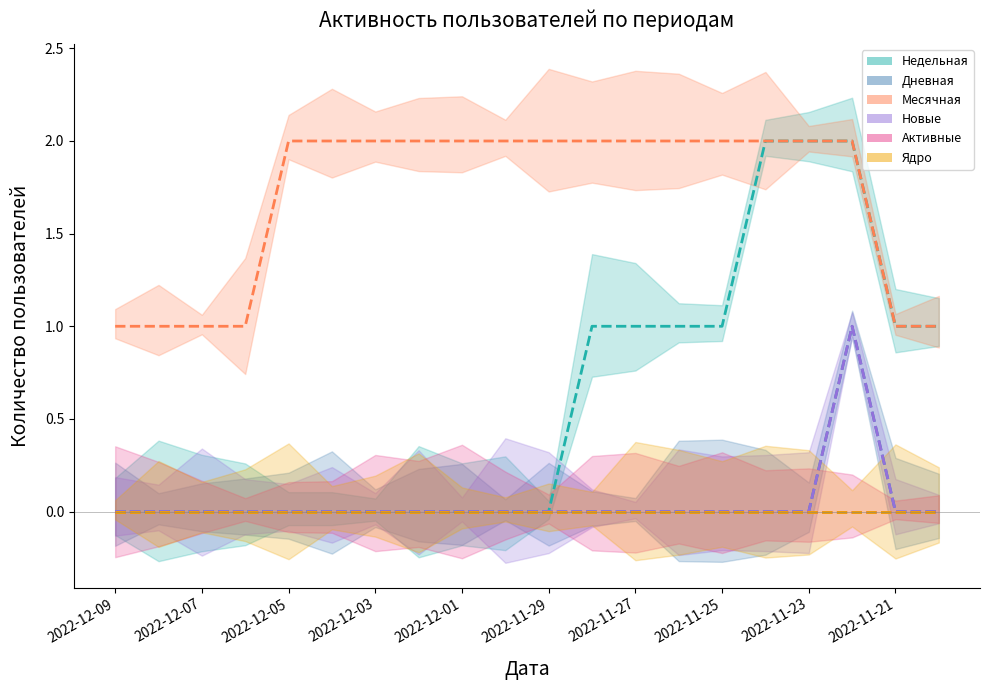

What is the label of the 10th point from the left?

2022-11-30